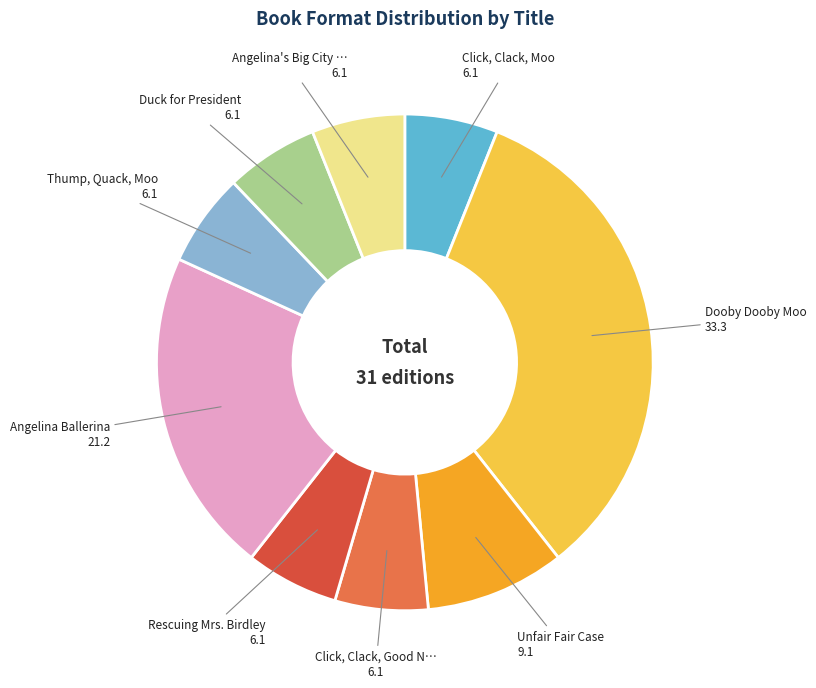

Is there a majority slice in this chart?

No